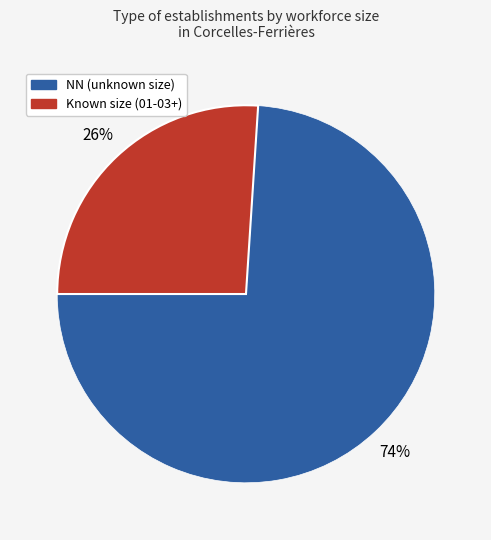

Is there a majority slice in this chart?

Yes